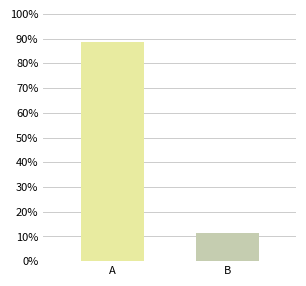

Count the number of categories in the chart.

2